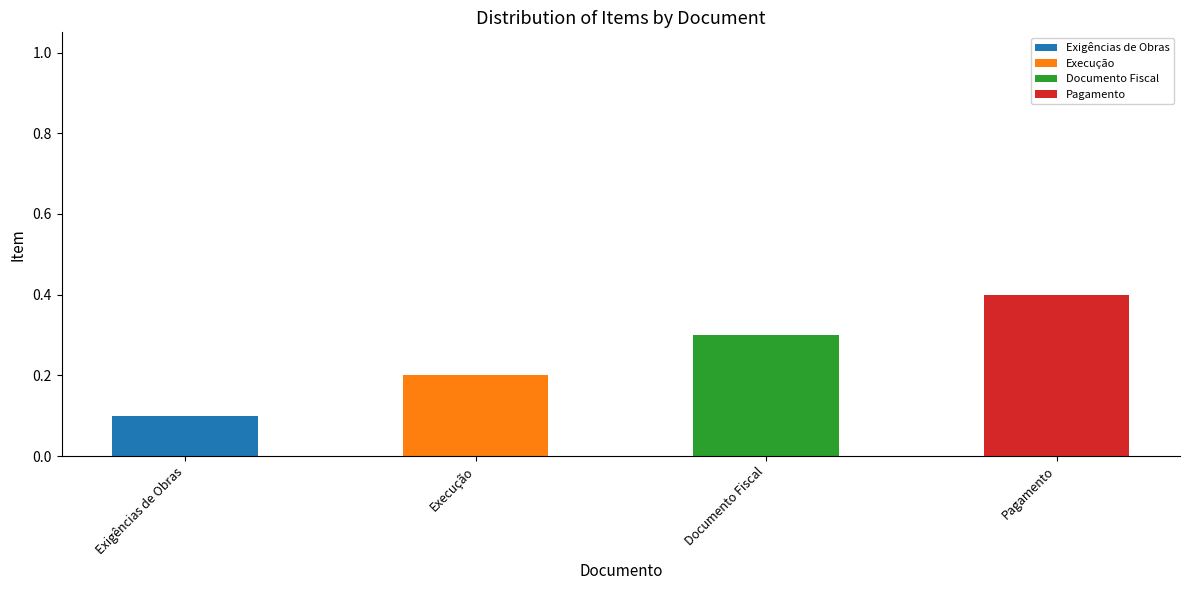

Reading right to left, list the values for the Exigências de Obras series.

Pagamento=0.0	Documento Fiscal=0.0	Execução=0.0	Exigências de Obras=0.1